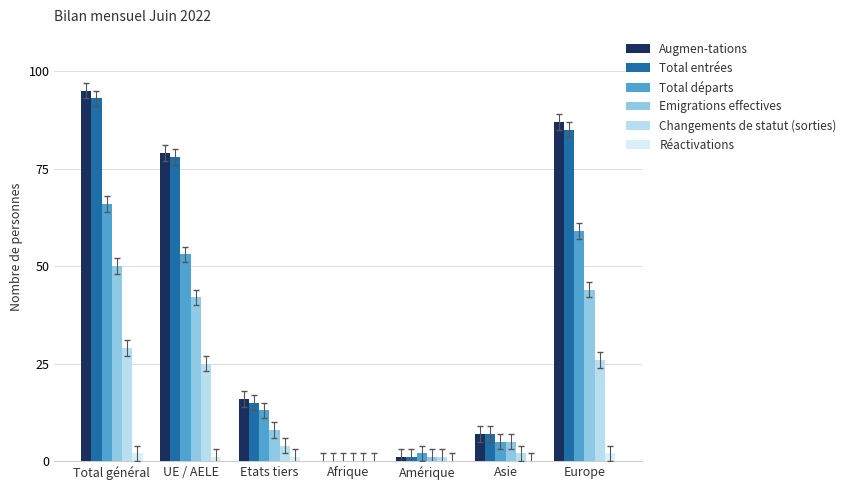

How many groups of bars are there?

7